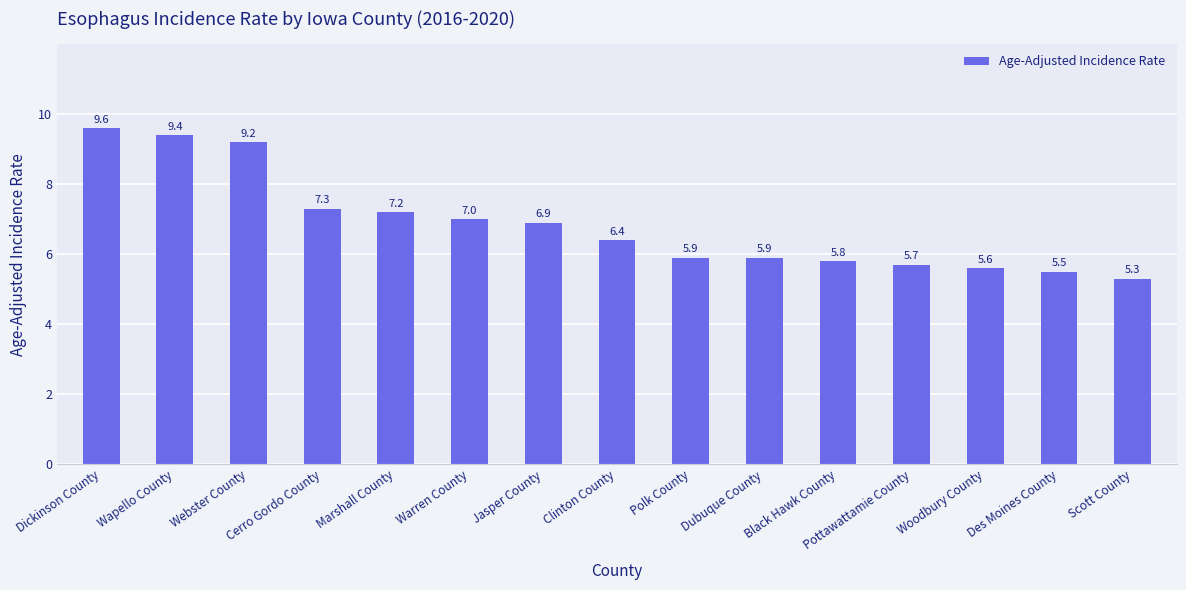

Which label corresponds to the smallest value in the chart?

Scott County